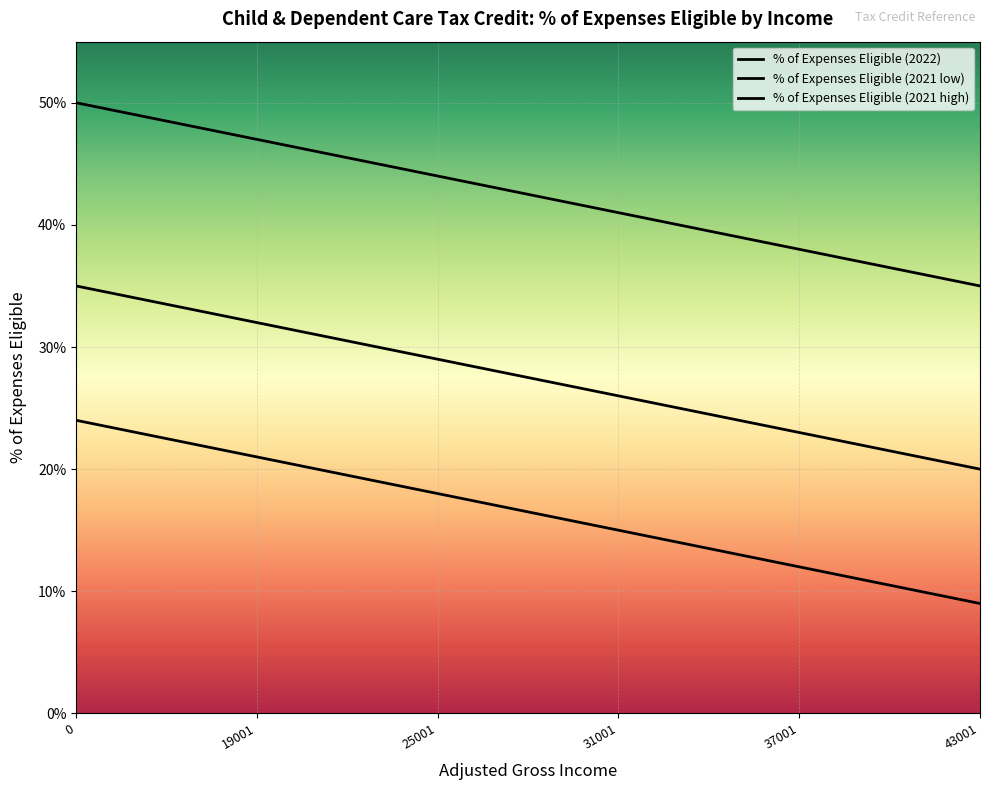

What is the average value of the % of Expenses Eligible (2021 high) series?

0.2